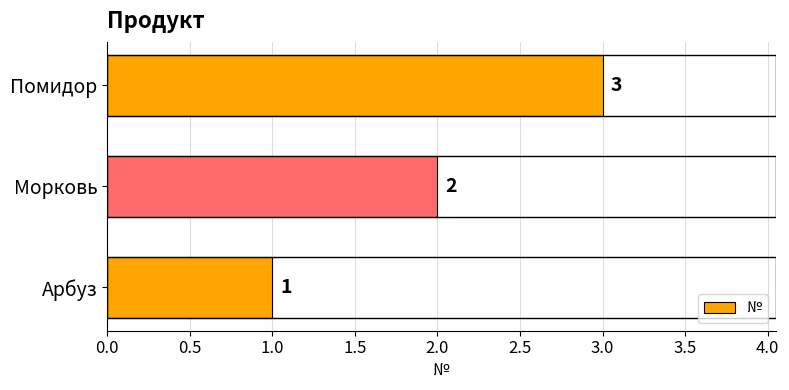

True or false: the data shows 1 at Арбуз.

True